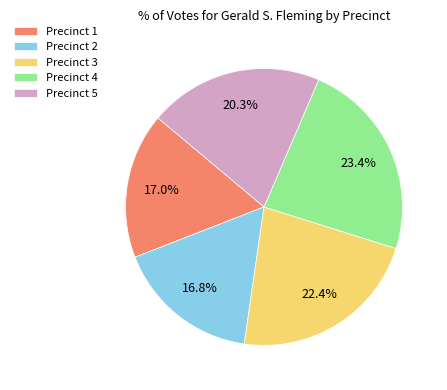

Does Precinct 1 account for over 50% of the chart?

No